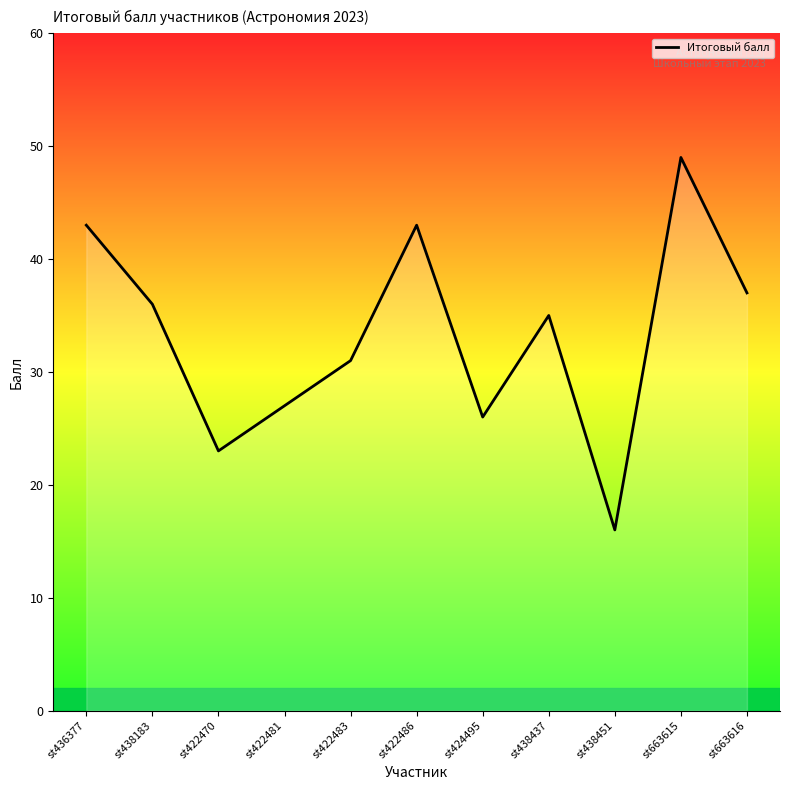

How many values are below 35?

5